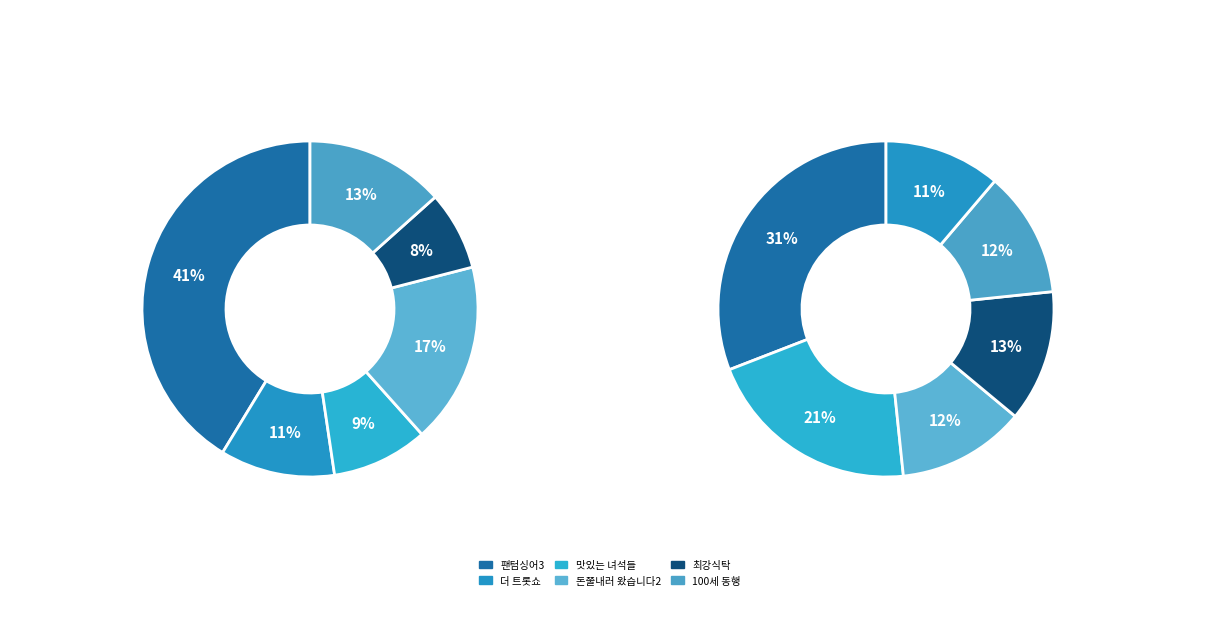

Is 더 트롯쇼 the majority of the pie?

No